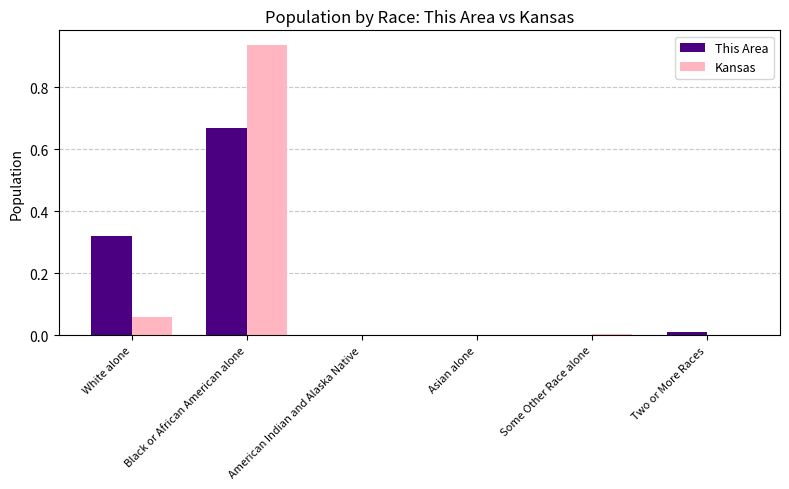

What is the sum of all Kansas values?

1.0